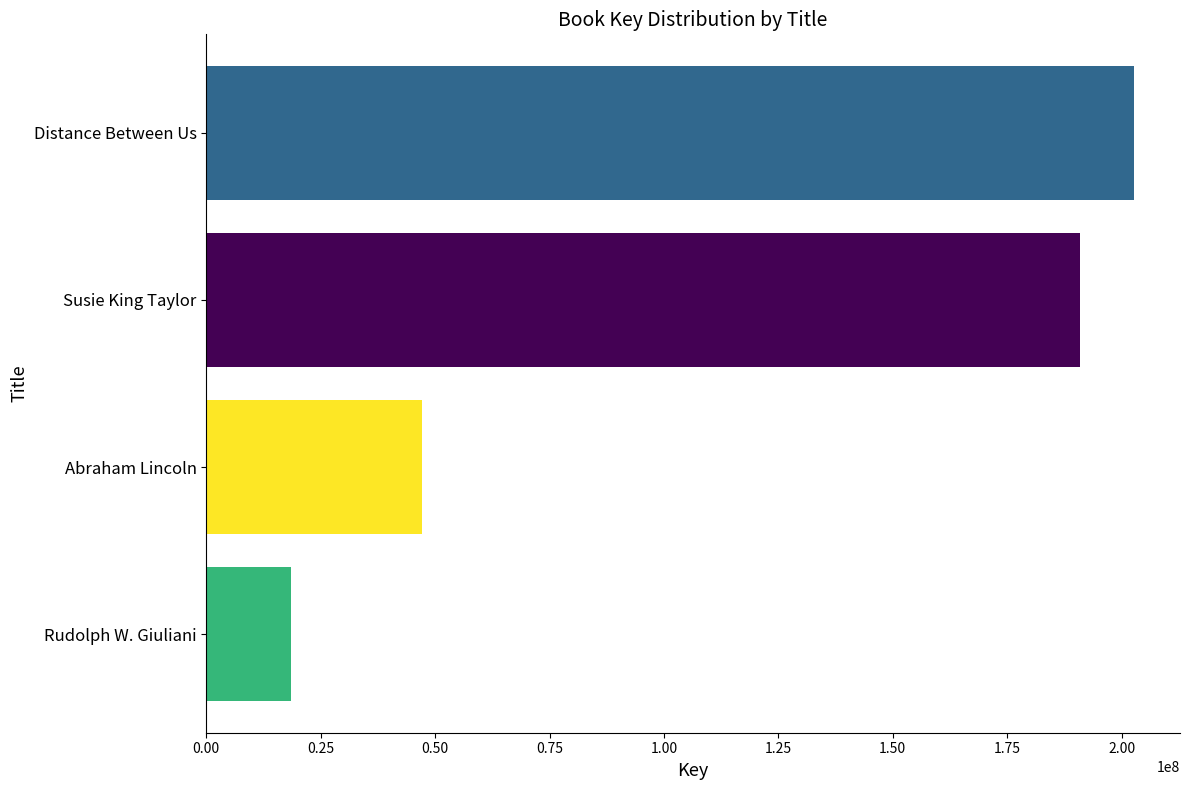

What is the value of the 4th bar from the top?

18546068